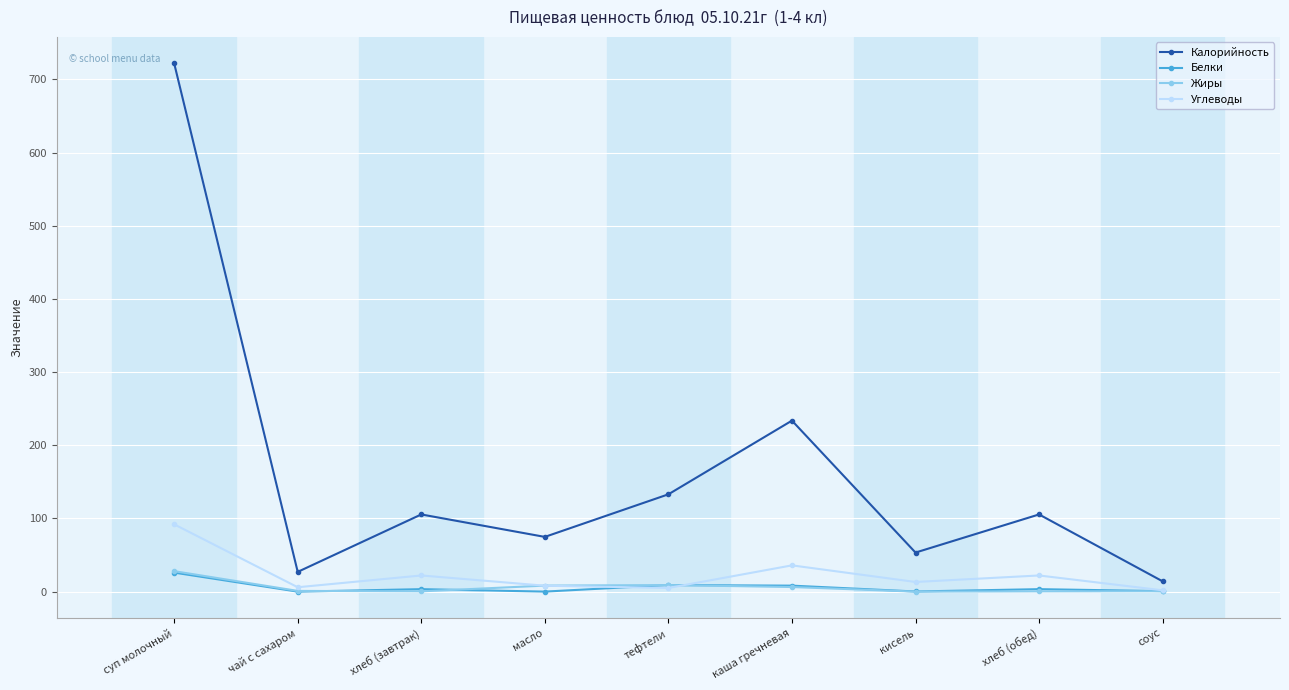

What is the label of the 9th point from the left?

соус